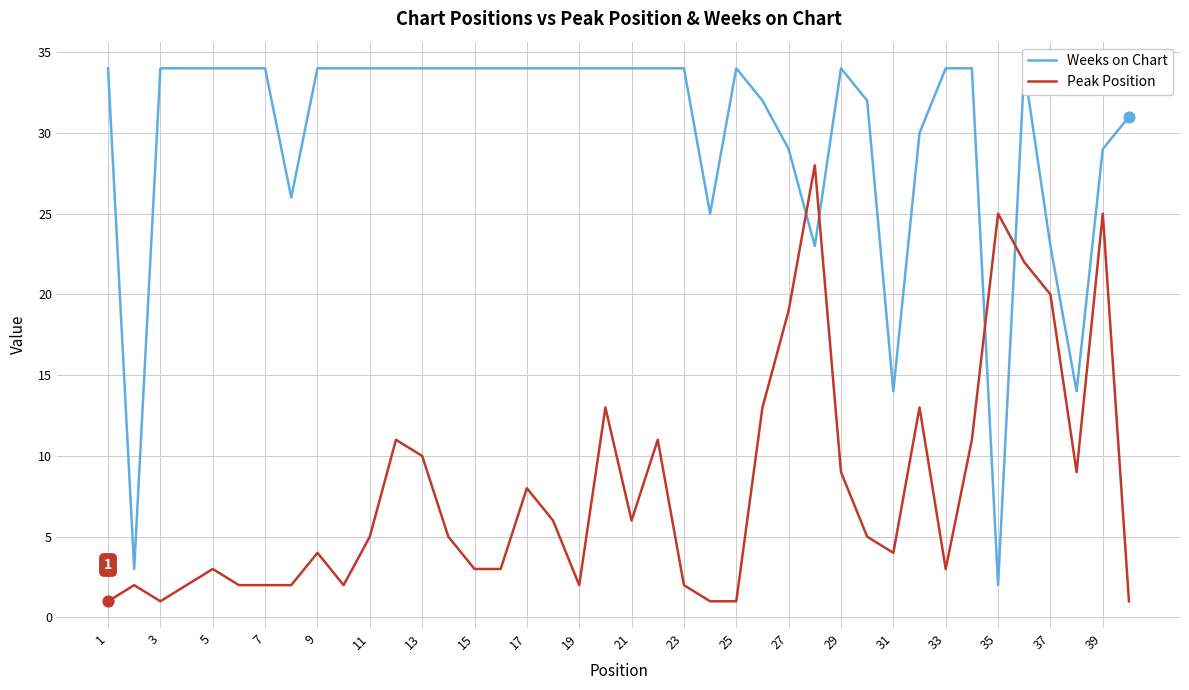

The value of Peak Position at 29 is 3. True or false?

False